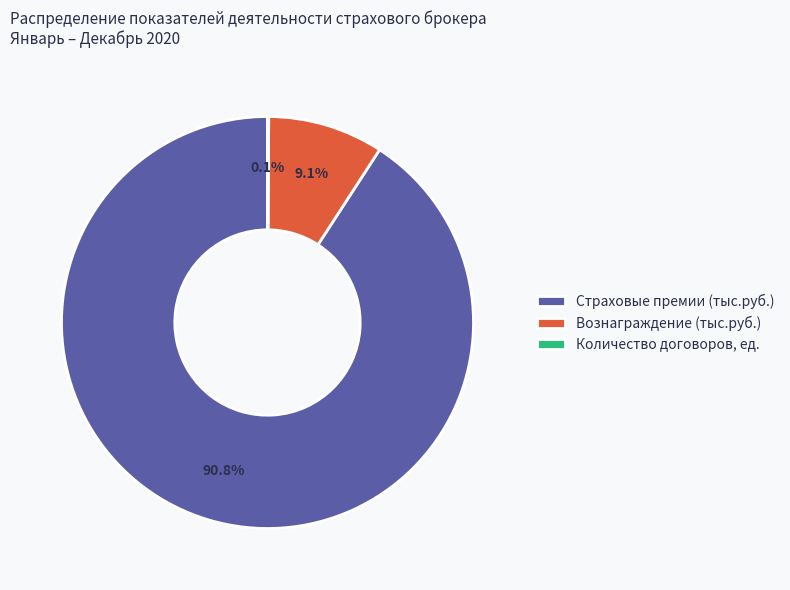

Combined, what portion of the pie is Страховые премии (тыс.руб.) and Вознаграждение (тыс.руб.)?

99.9%